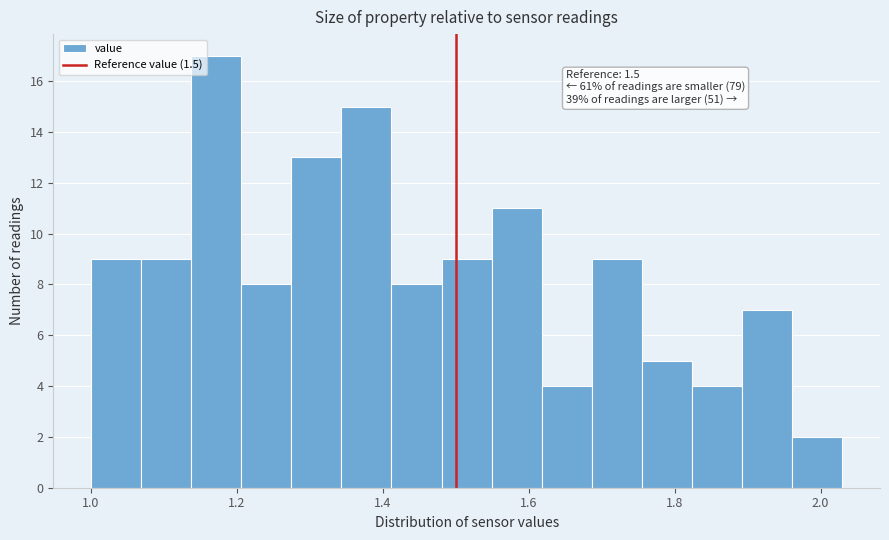

Read against the x-axis, roughly where is the centre of the tallest bar?

1.18